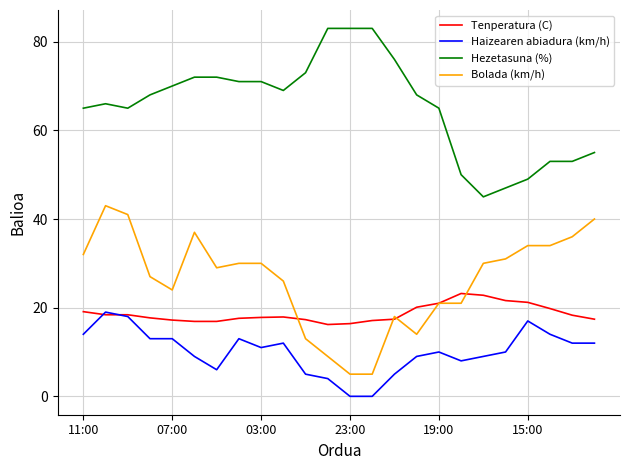

What are all the series names shown in the legend?

Tenperatura (C), Haizearen abiadura (km/h), Hezetasuna (%), Bolada (km/h)